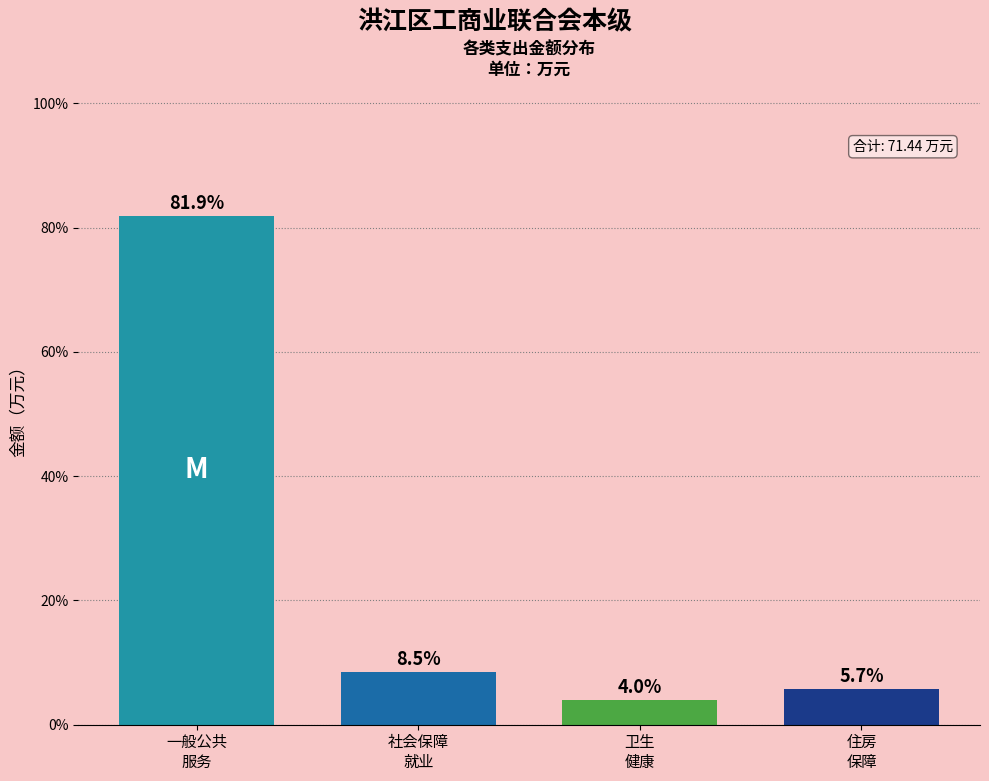

Reading left to right, list all the values displayed in this chart.

81.9	8.5	4.0	5.7